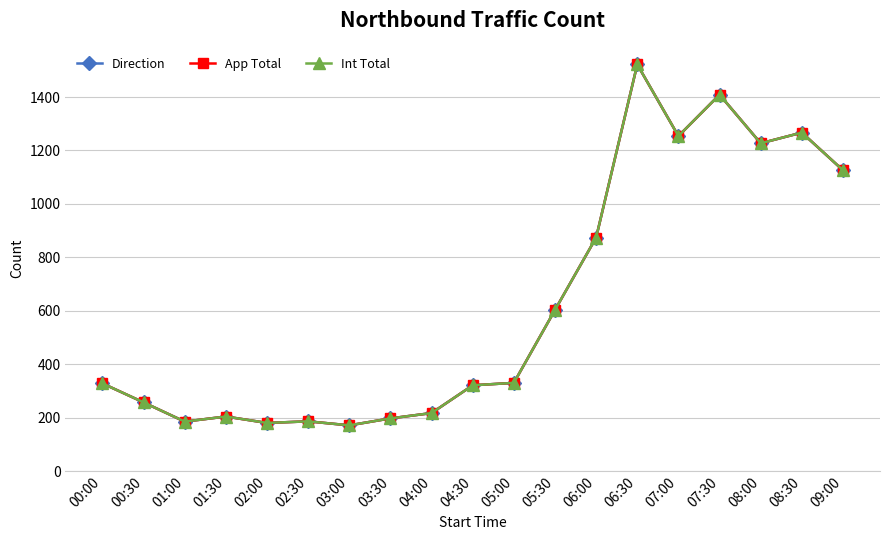

How many lines are shown in the chart?

3